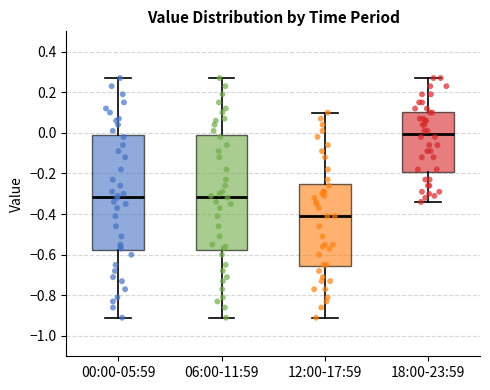

Reading left to right, transcribe this box plot: for each box, give where its median line is, the range the box spans, and where its two whiskers end, as read against the y-axis. The values are not printed on the chart, so give them approximately, as read against the axis.

00:00-05:59: median -0.32, box -0.58 to -0.02, whiskers -0.90 to 0.28
06:00-11:59: median -0.32, box -0.58 to -0.02, whiskers -0.90 to 0.28
12:00-17:59: median -0.40, box -0.66 to -0.26, whiskers -0.90 to 0.10
18:00-23:59: median 0.00, box -0.20 to 0.10, whiskers -0.34 to 0.28